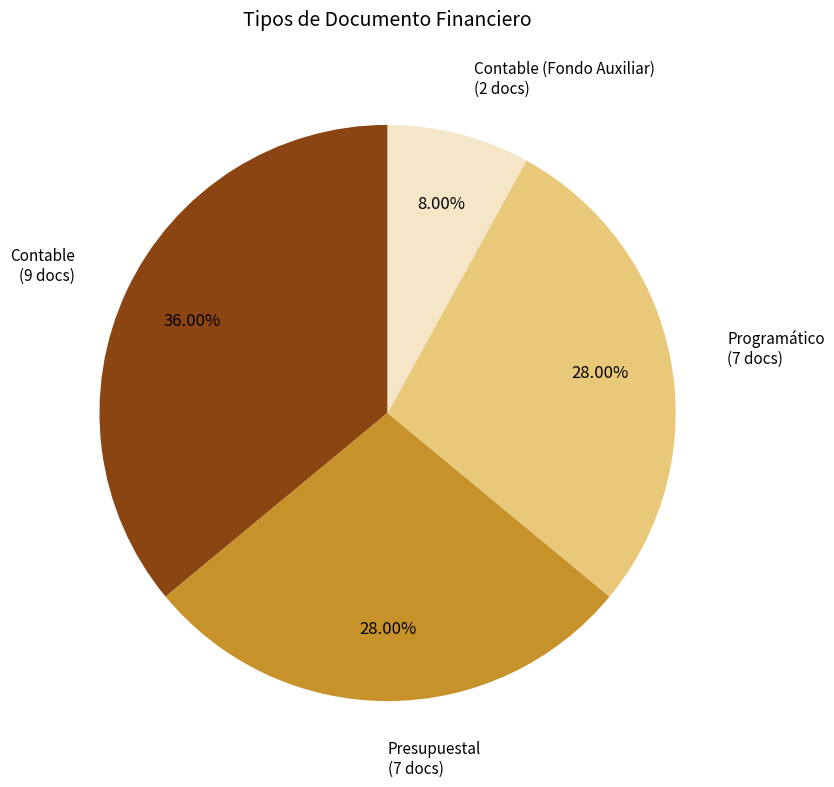

Is there a majority slice in this chart?

No